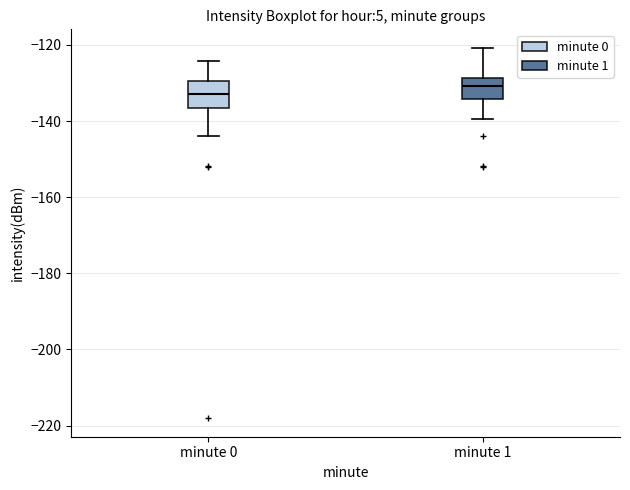

Which box has the lowest median line?

minute 0